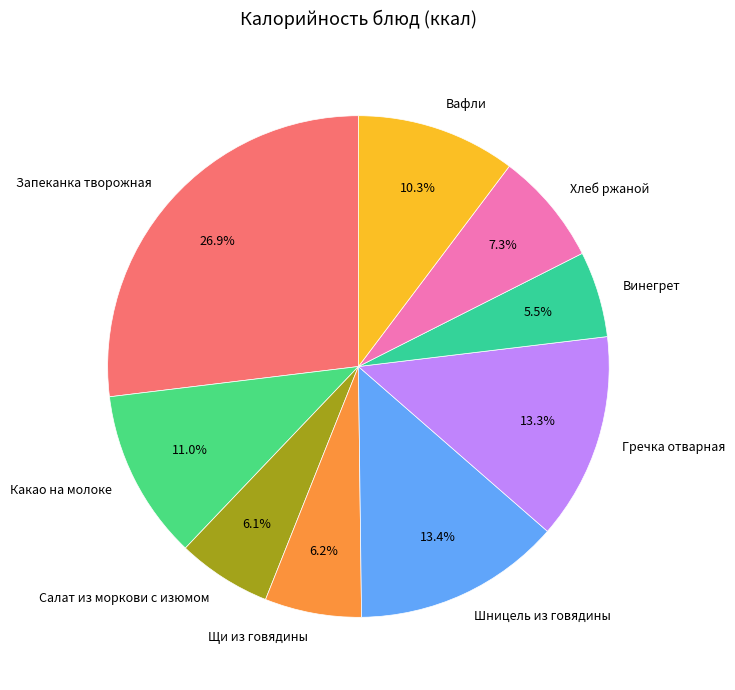

Which has a higher value, Винегрет or Щи из говядины?

Щи из говядины